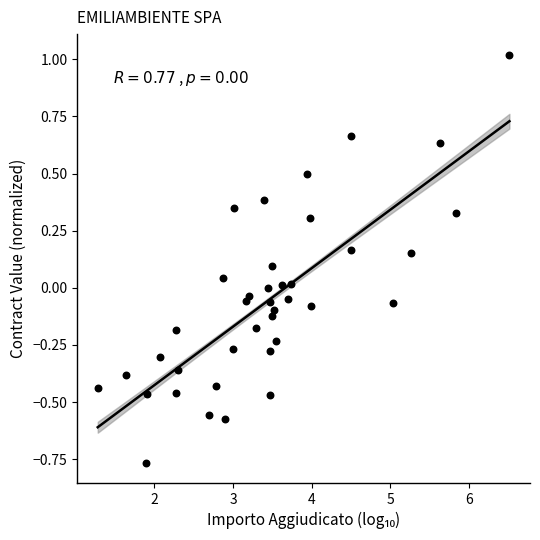

What is the range of X values (max minus min)?

5.2